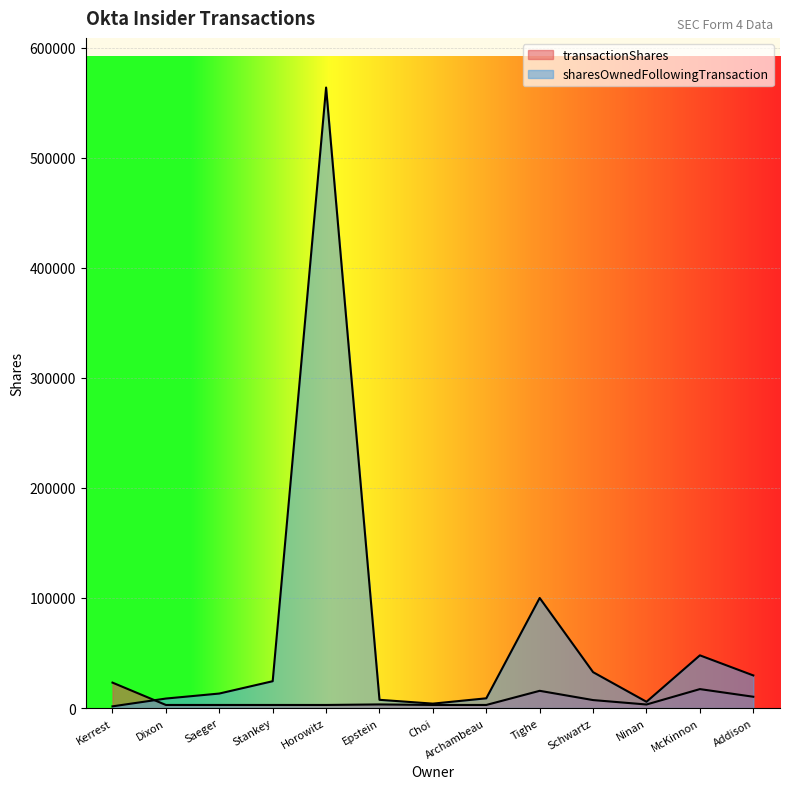

Reading right to left, extract all data points from this chart.

transactionShares: 10278	17224	3236	7255	15669	2818	2818	3296	2818	2818	2818	2818	23123
sharesOwnedFollowingTransaction: 29636	47883	5706	32601	99999	8860	4030	7492	563691	24392	13190	8637	1552